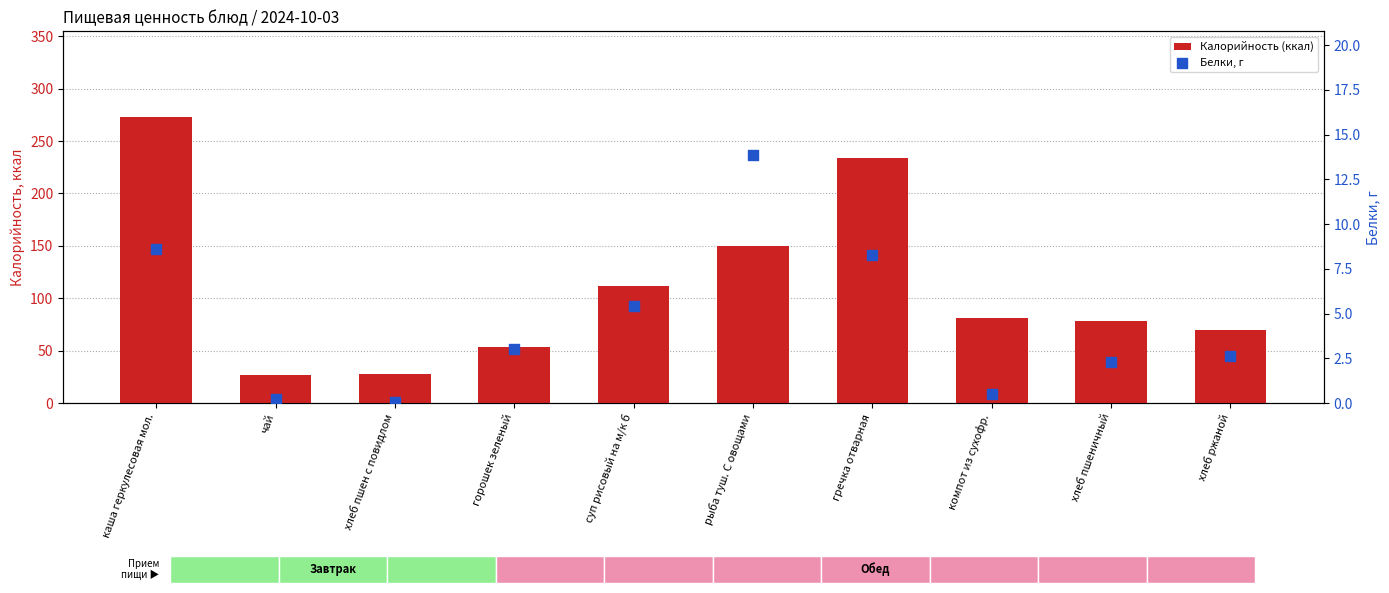

Which series has the largest total across all categories?

Калорийность (ккал)